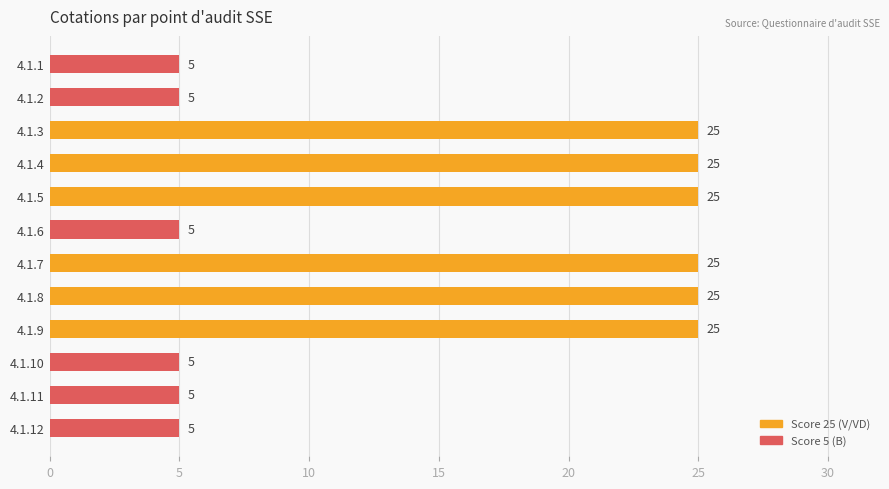

What is the difference between the maximum and minimum values?

20